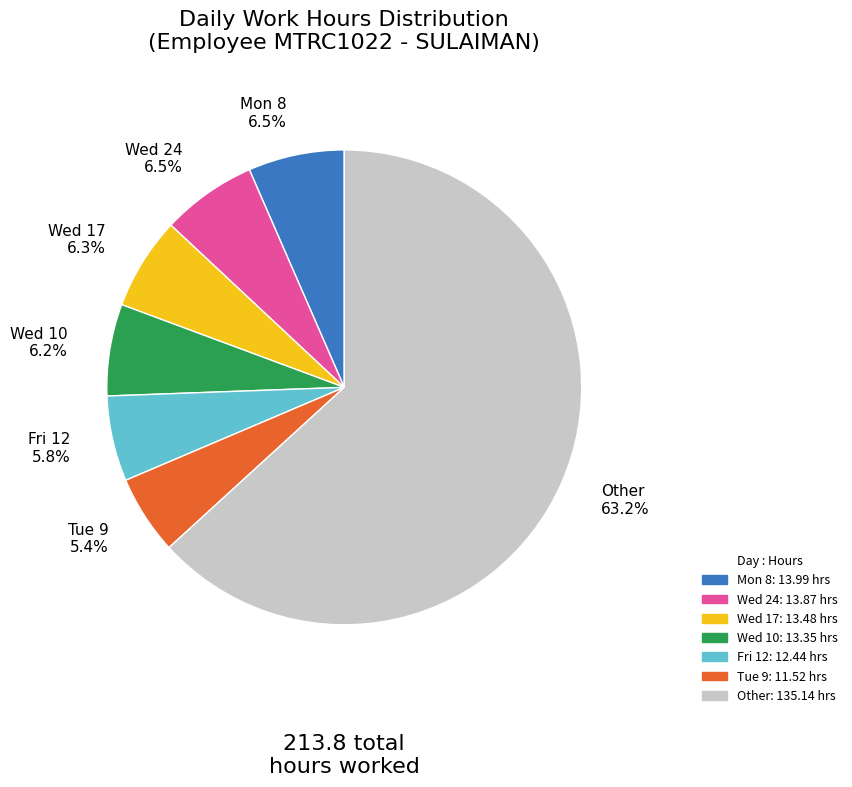

Which category accounts for the majority?

Other 63.2%